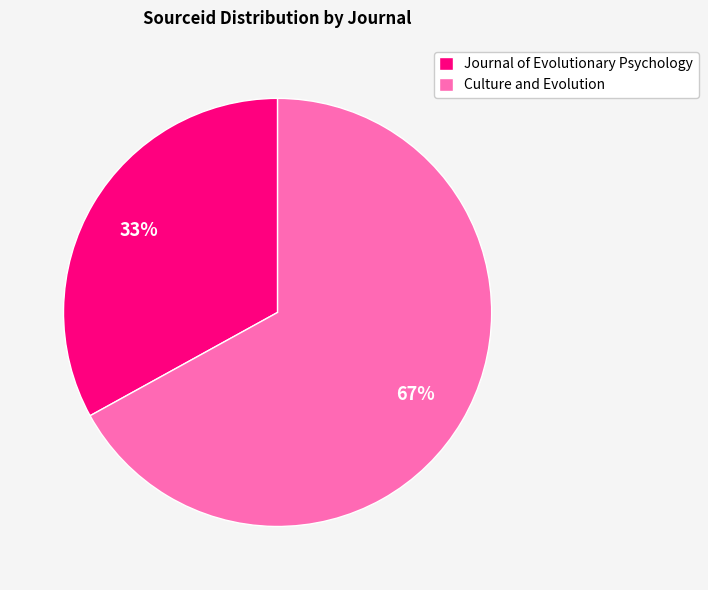

Between Journal of Evolutionary Psychology and Culture and Evolution, which is larger?

Culture and Evolution